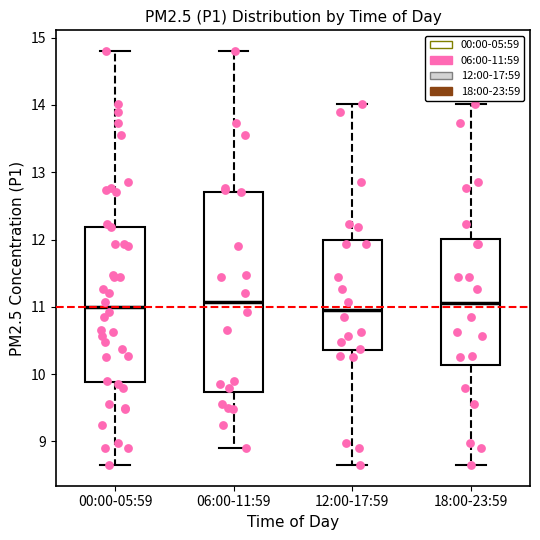

Reading left to right, read every box against the y-axis: the position of its median line, the range the box covers, and the ends of its whiskers. The values are not printed on the chart, so give them approximately, as read against the axis.

00:00-05:59: median 11.0, box 9.9 to 12.2, whiskers 8.7 to 14.8
06:00-11:59: median 11.1, box 9.7 to 12.7, whiskers 8.9 to 14.8
12:00-17:59: median 11.0, box 10.4 to 12.0, whiskers 8.7 to 14.0
18:00-23:59: median 11.1, box 10.1 to 12.0, whiskers 8.7 to 14.0